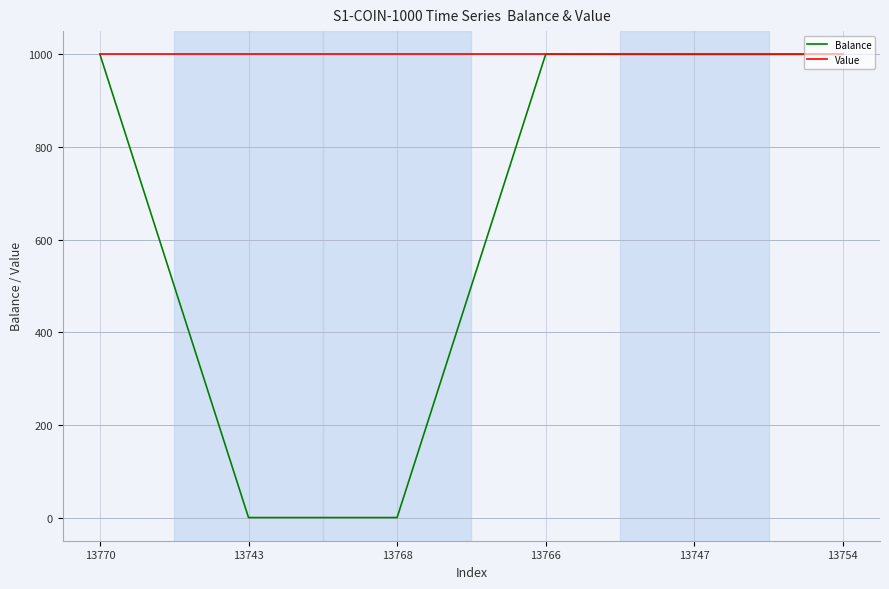

How many values in the Balance series exceed 1000?

4